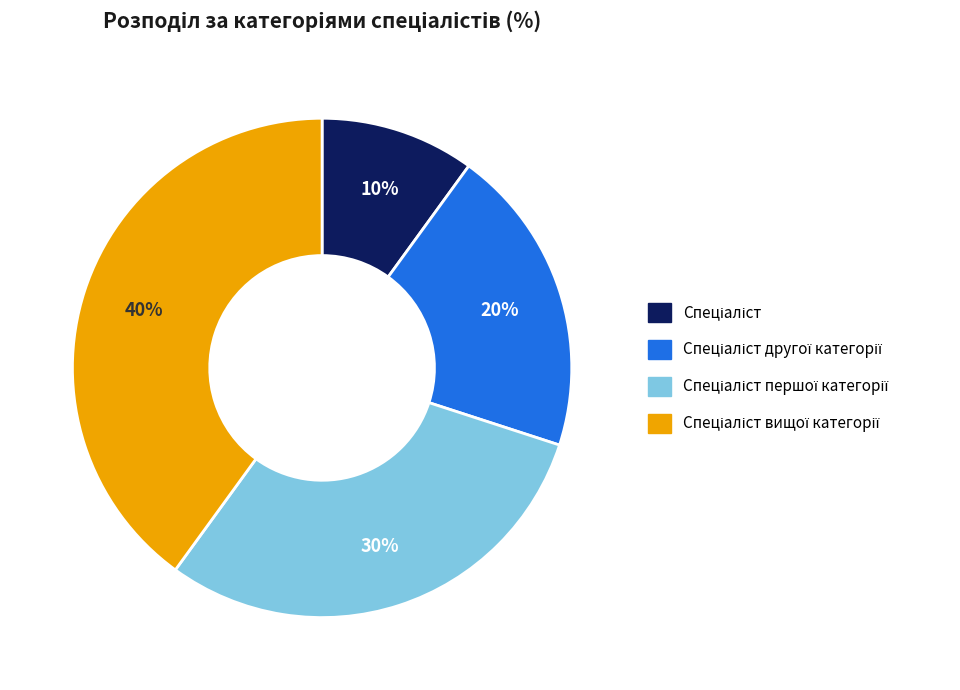

Is there a majority slice in this chart?

No